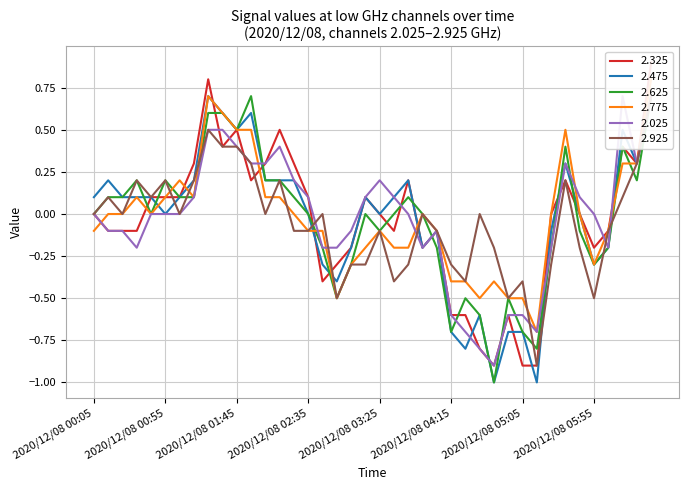

Where is 2.025 nearest to the value 0?

2020/12/08 00:05